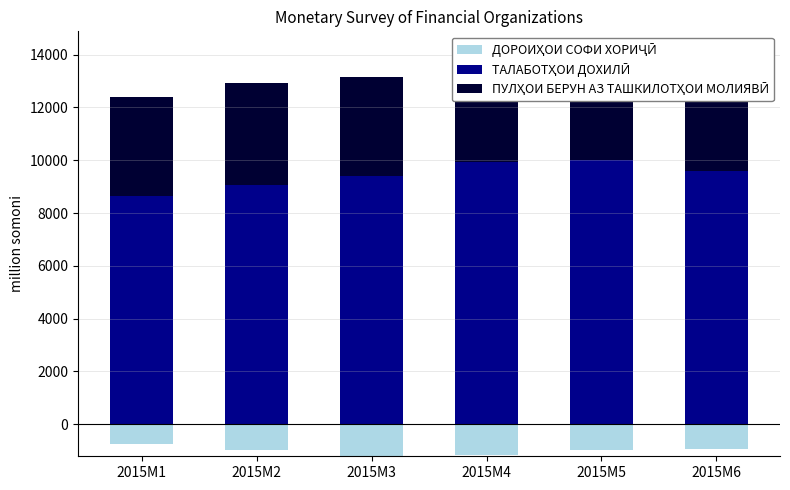

Where is ДОРОИҲОИ СОФИ ХОРИҶӢ nearest to the value 0?

2015M1